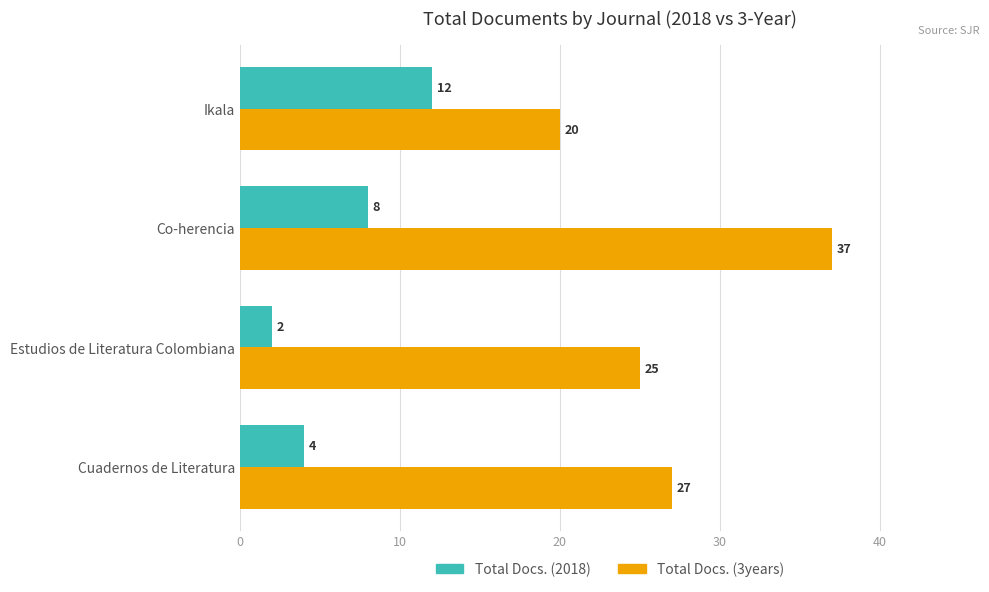

Which series has the largest total across all categories?

Total Docs. (3years)